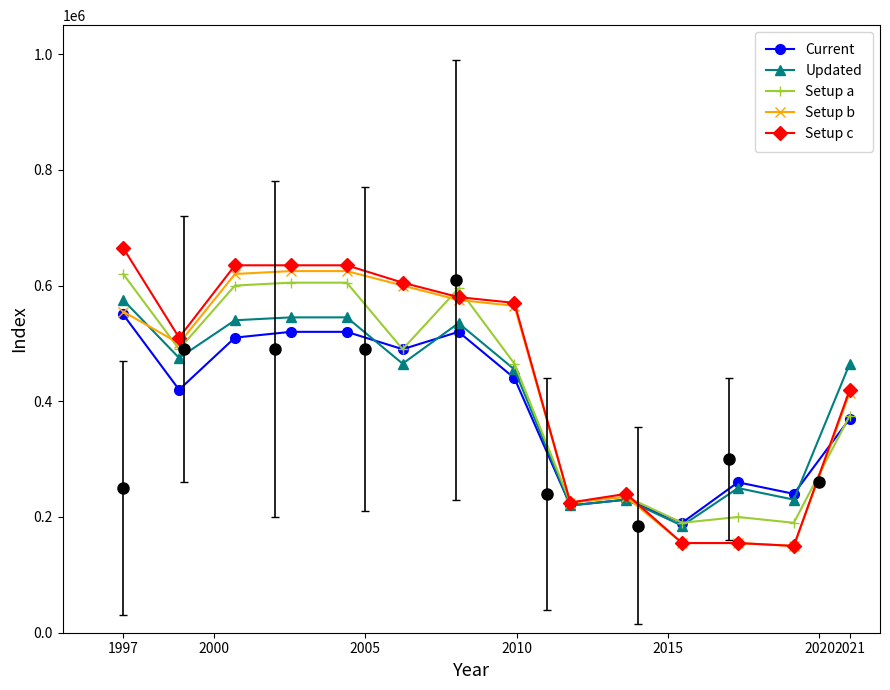

How many interior local valleys does the Current series have?

5